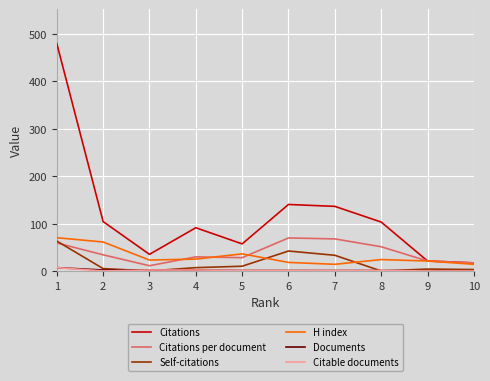

Which series changed the most between 1 and 10?

Citations